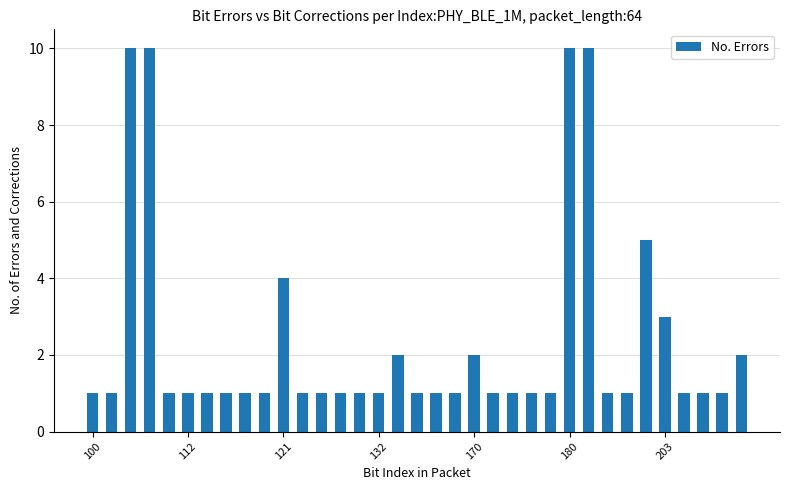

What is the greatest value displayed?

10